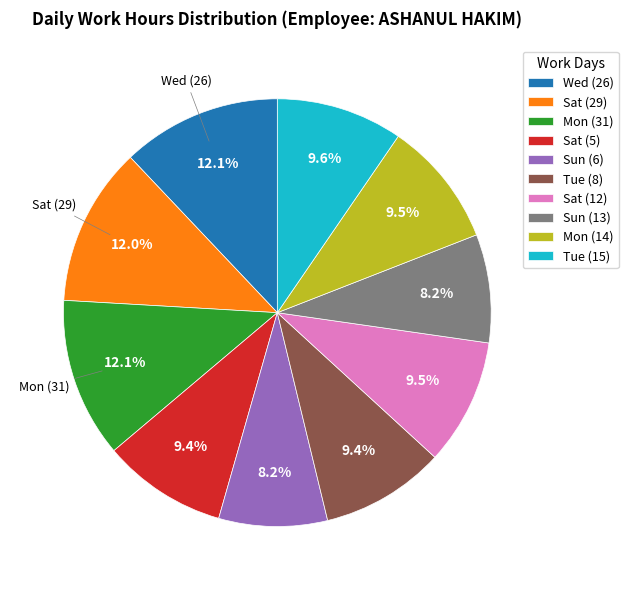

To the nearest percent, what is the combined percentage of Tue (15) and Sun (6)?

18%